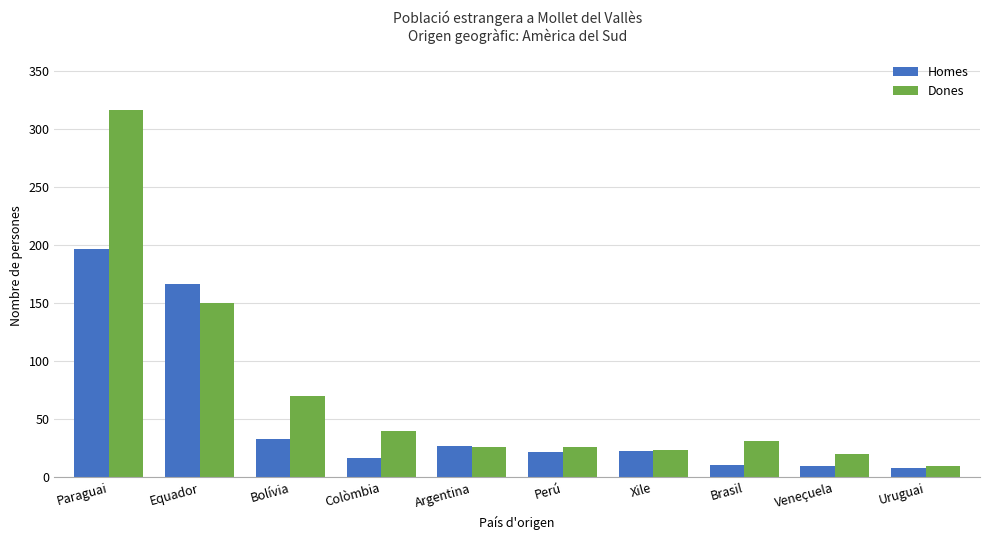

At which label does Dones reach its minimum?

Uruguai